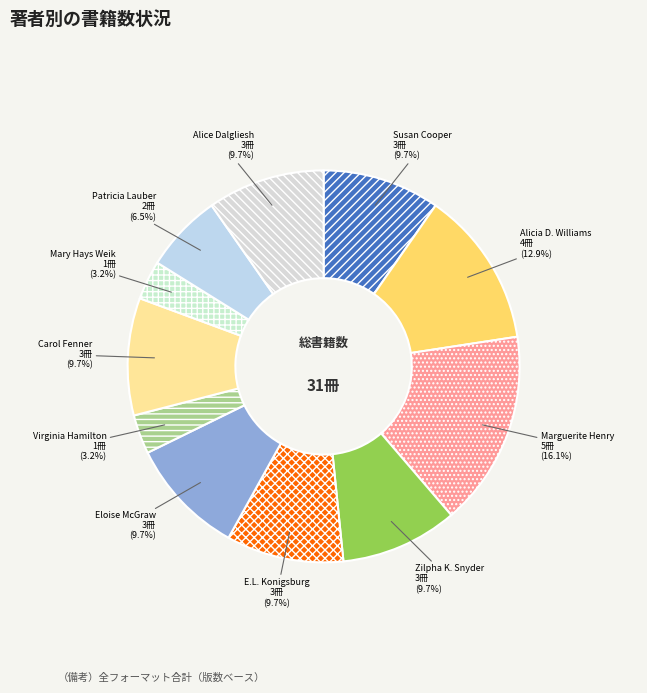

What is the ratio of the value at Carol Fenner to the value at Alice Dalgliesh?

1.0